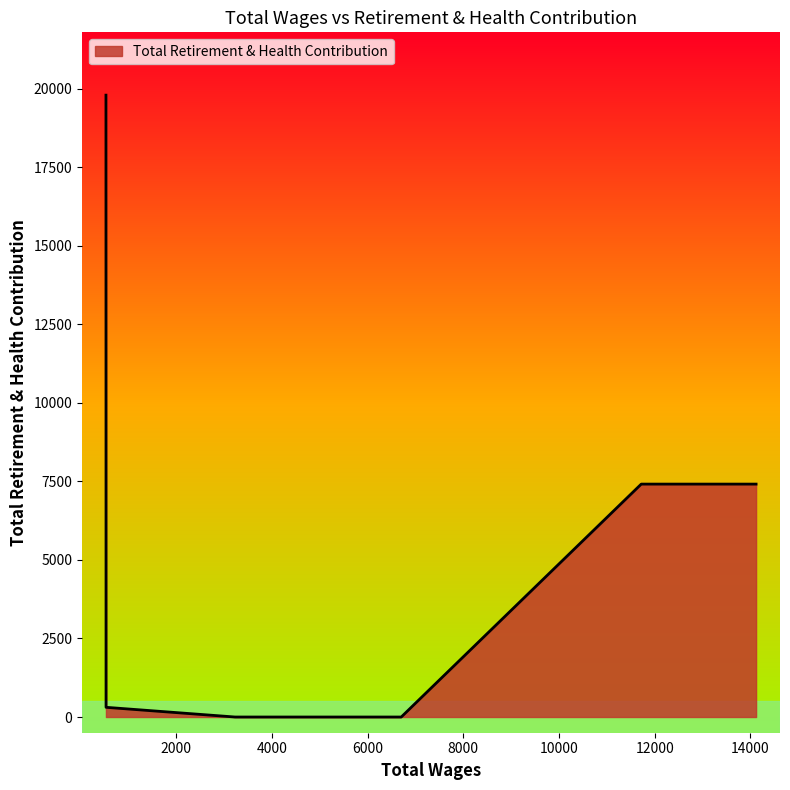

What is the difference between the maximum and minimum values?

19800